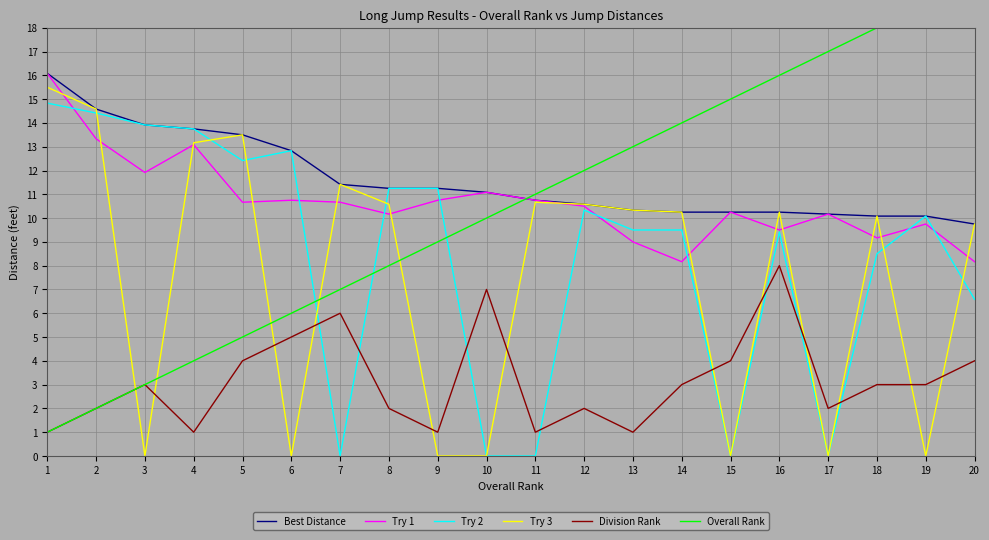

True or false: Try 2 has a value of -5.4 at 14.

False